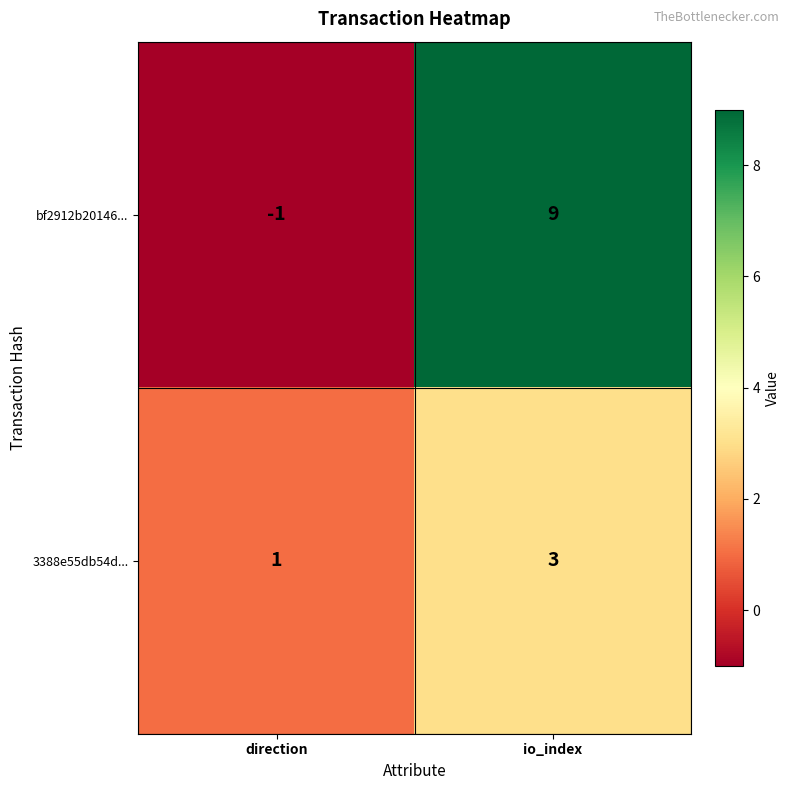

Which series changed the most between direction and io_index?

bf2912b20146...